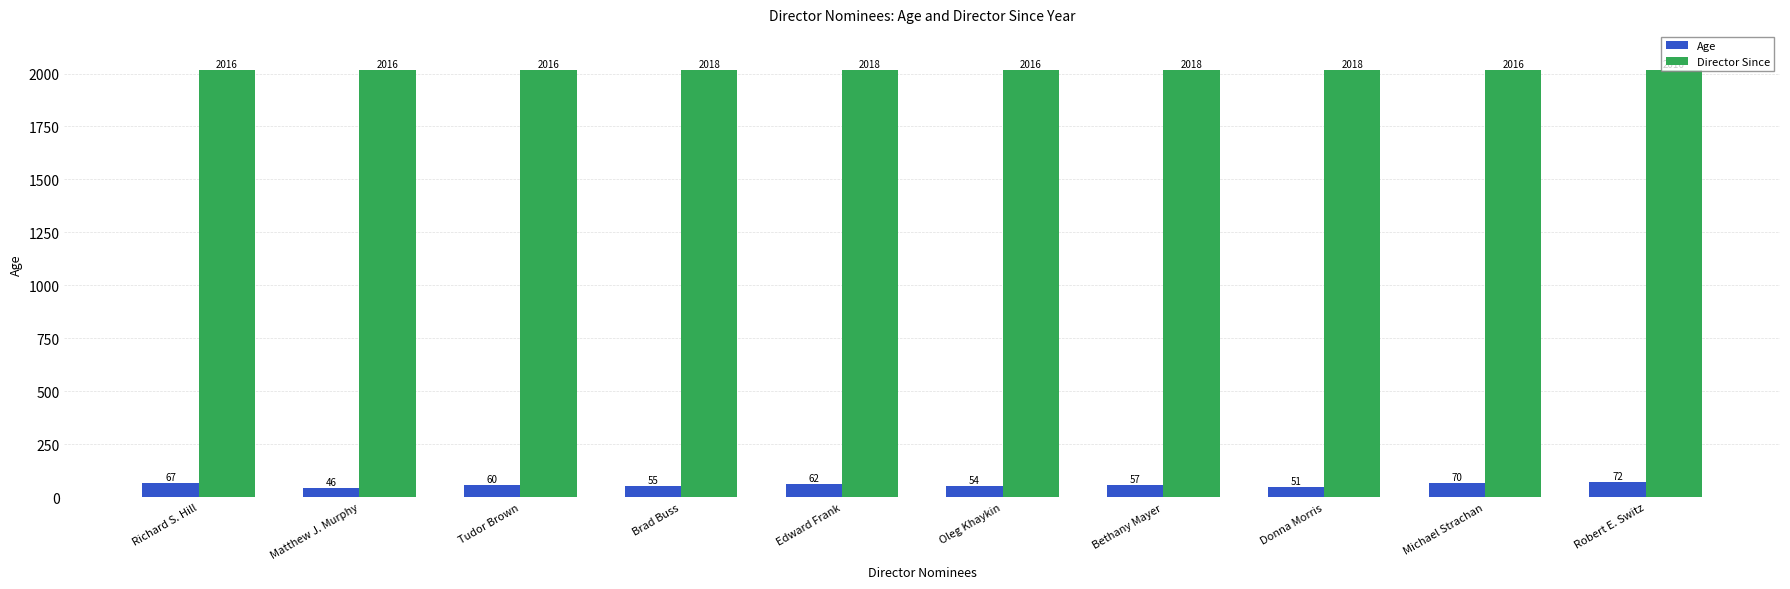

Which series has the largest total across all categories?

Director Since